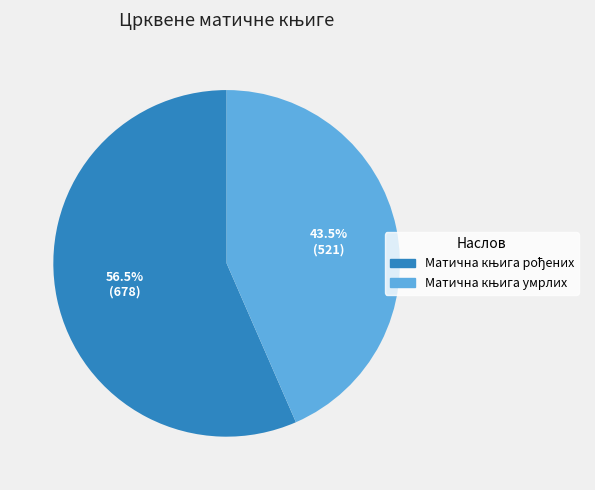

Does any single category account for the majority?

Yes